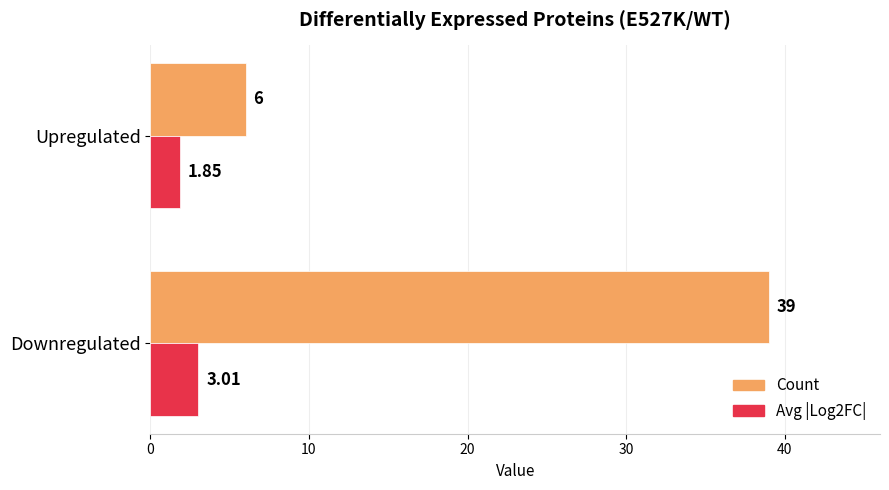

At which category is the sum across all series the highest?

Downregulated